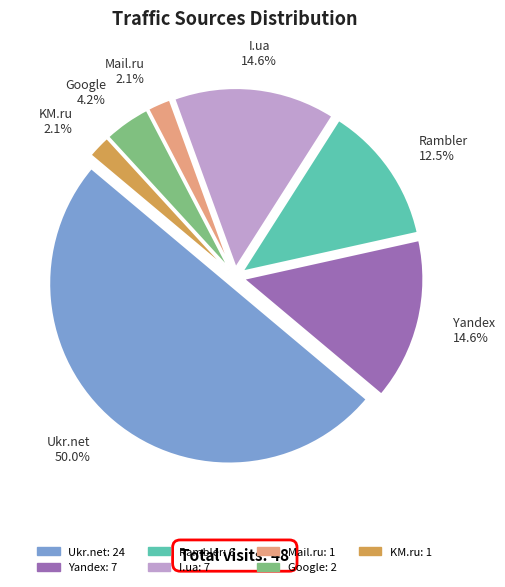

Between Ukr.net and KM.ru, which is larger?

Ukr.net